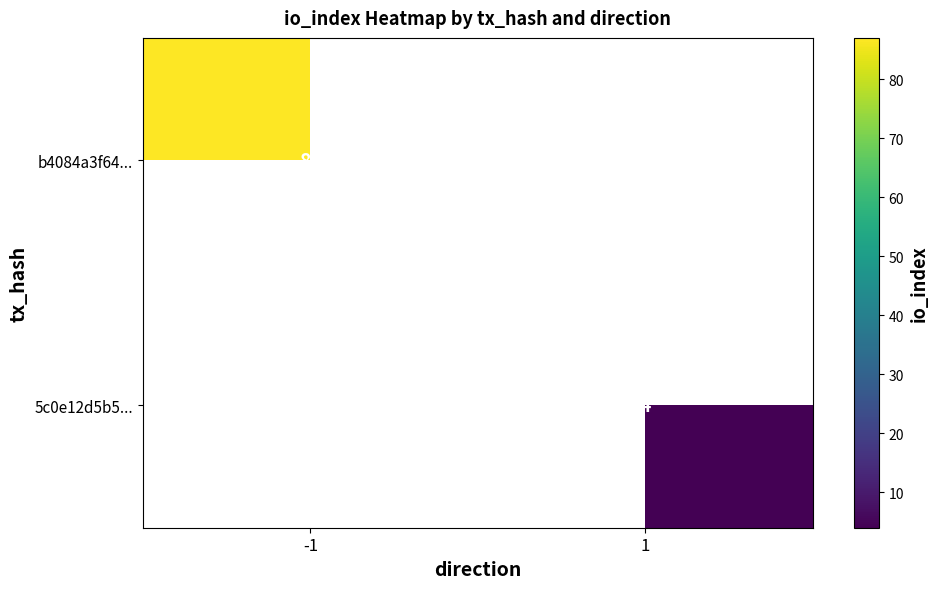

True or false: 5c0e12d5b5... has a value of 7 at 1.

False